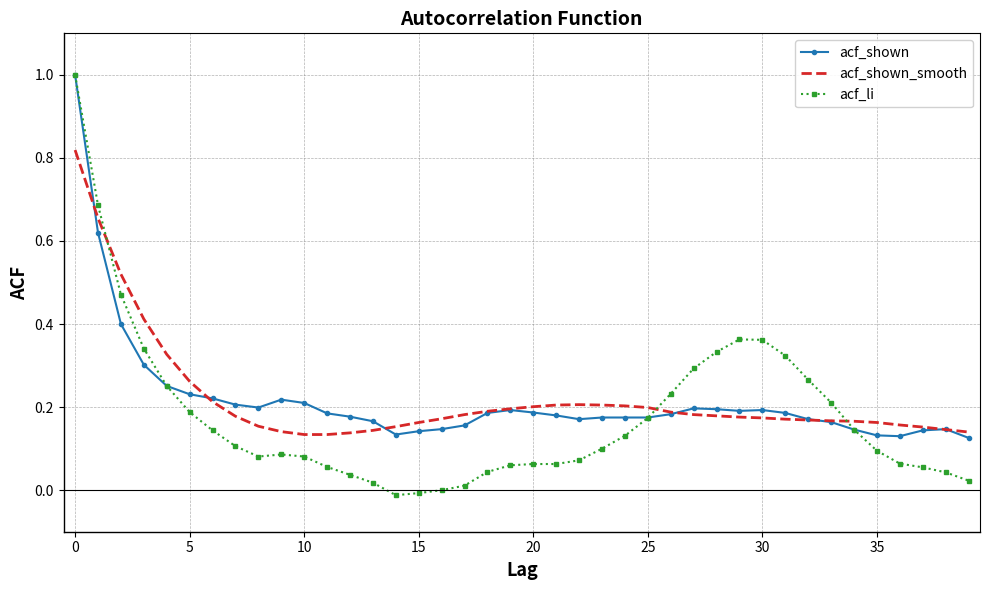

In acf_shown_smooth, how many points are higher than both neighbors (excluding endpoints)?

1